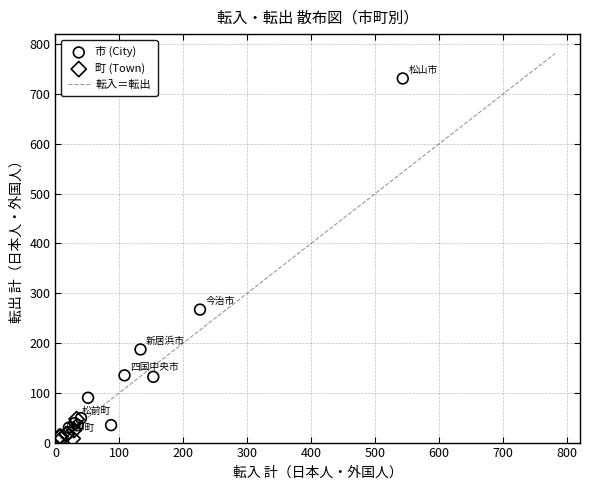

Which series contains the highest Y value?

市 (City)